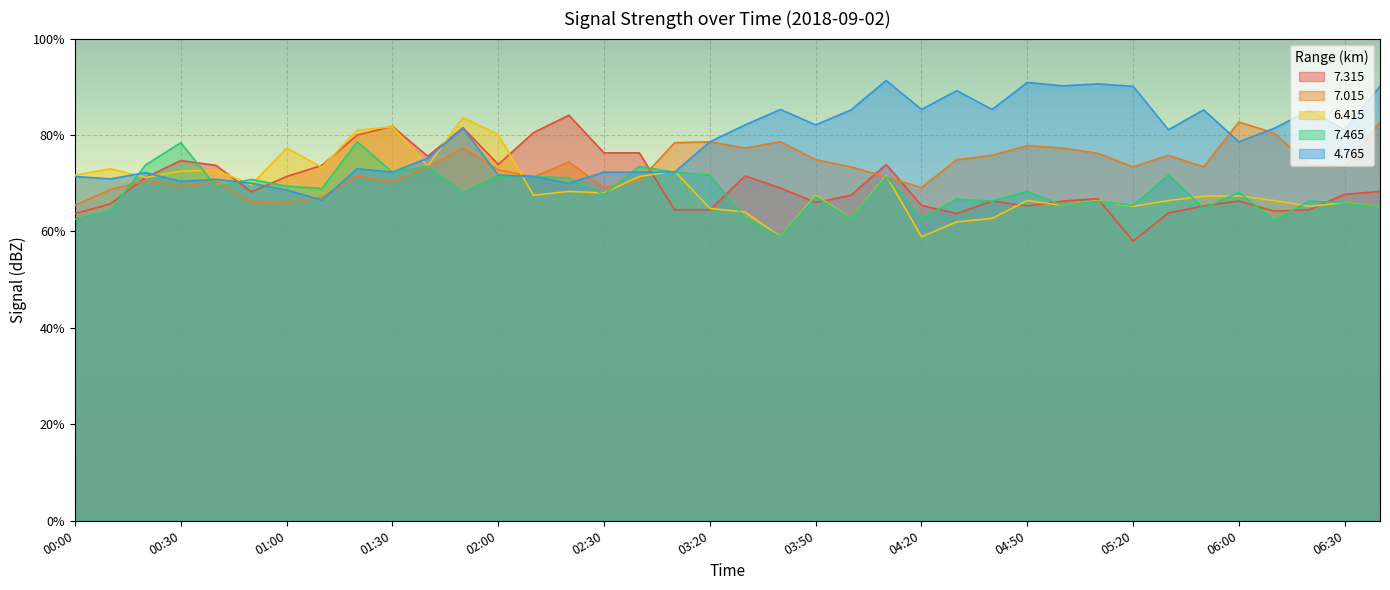

Count the number of data series in this chart.

5